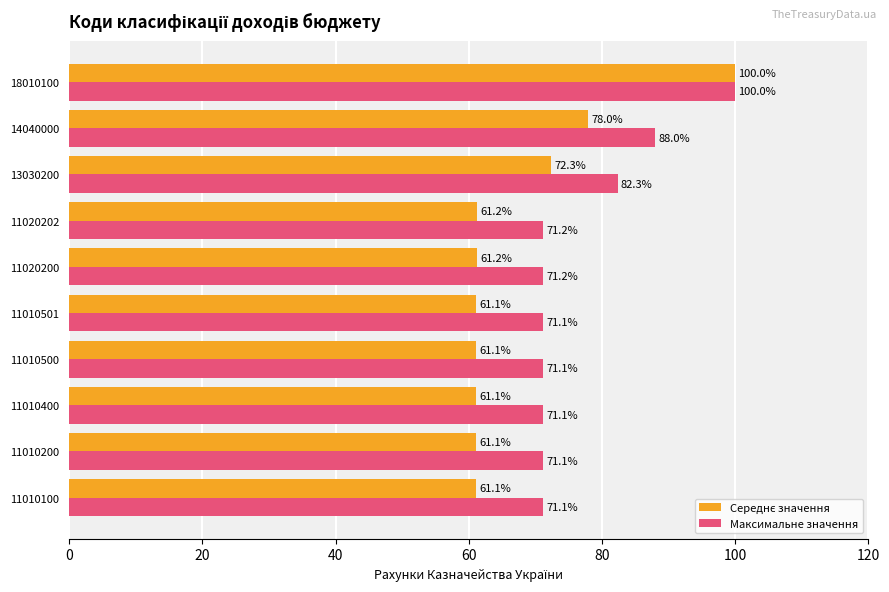

At which category is the sum across all series the highest?

18010100